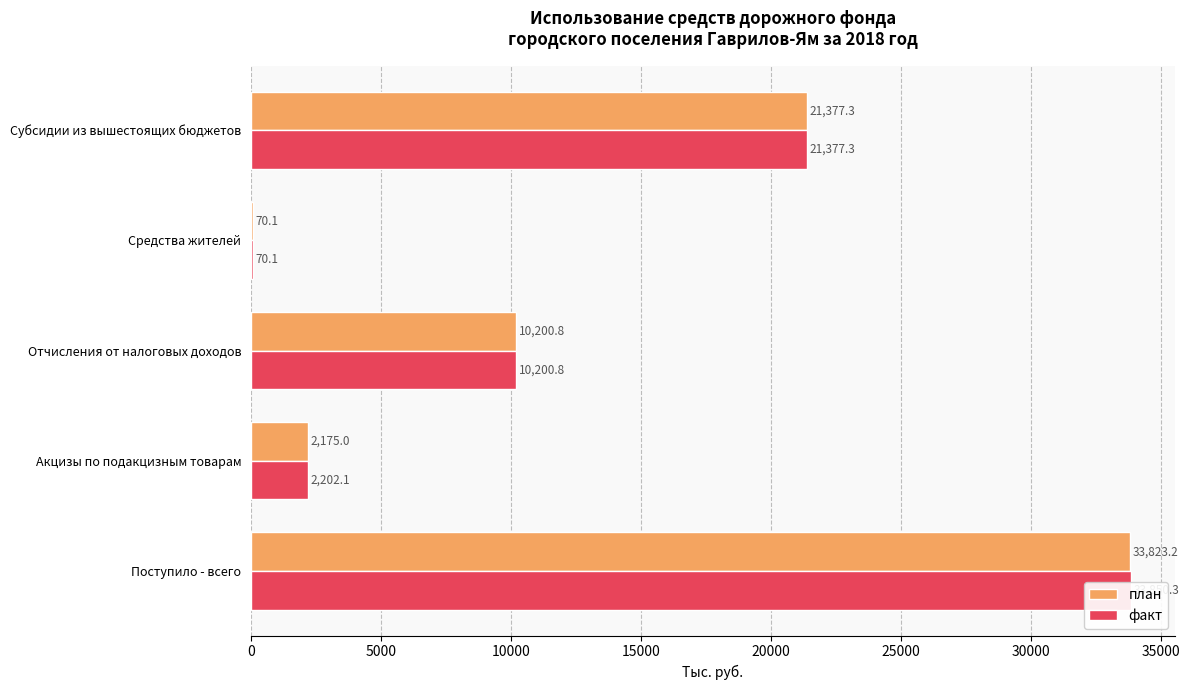

What is the average value of the факт series?

13540.1